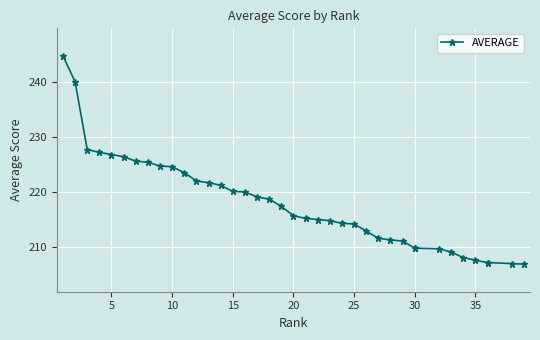

What is the sum of all values?

8495.3